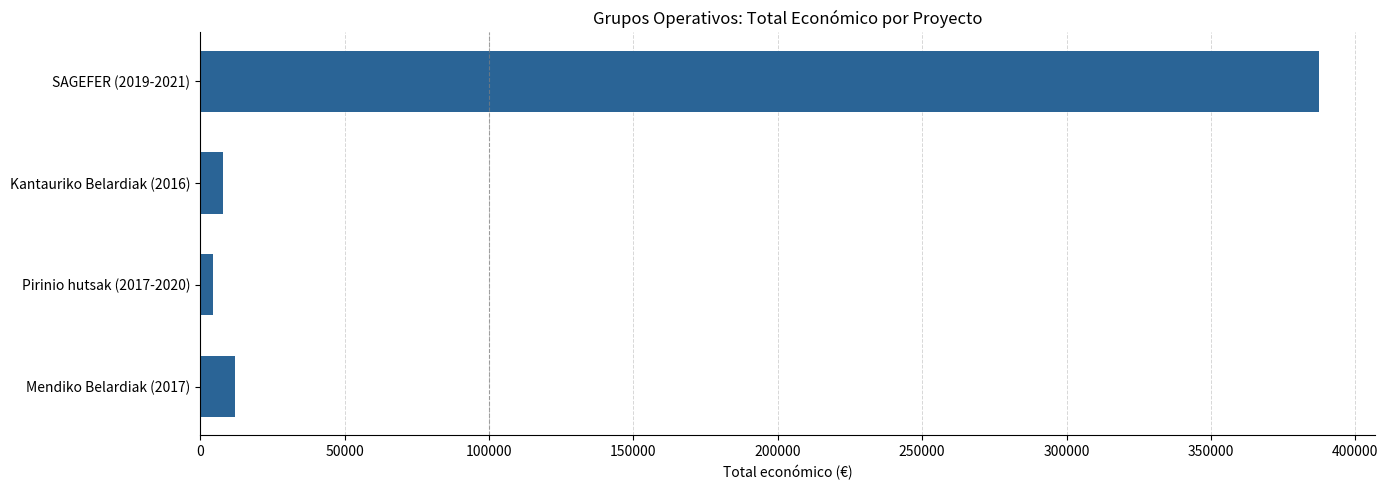

Does the chart contain any negative values?

No